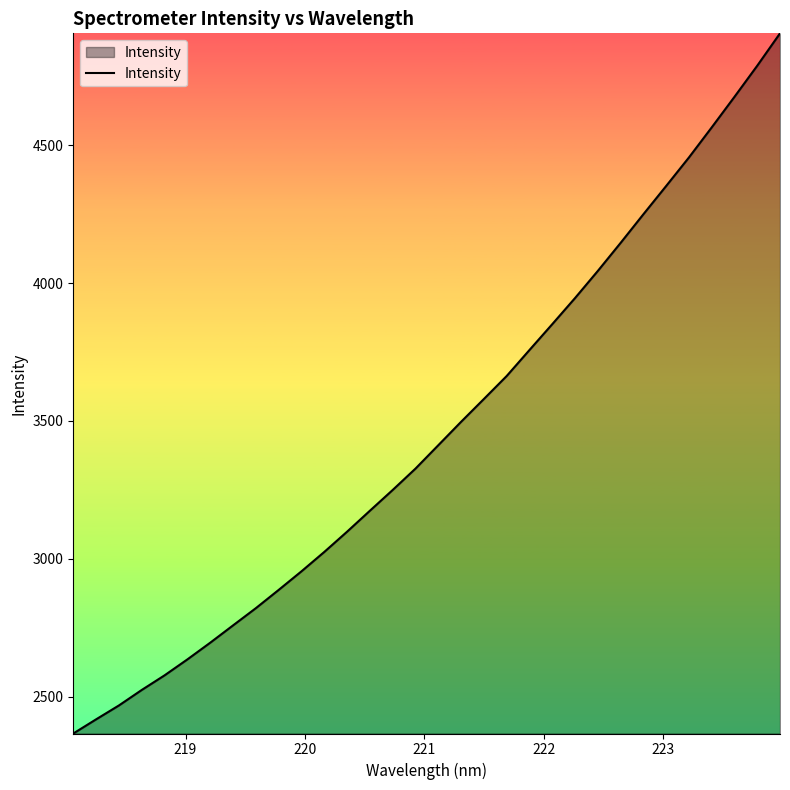

What is the maximum value shown in the chart?

4905.7